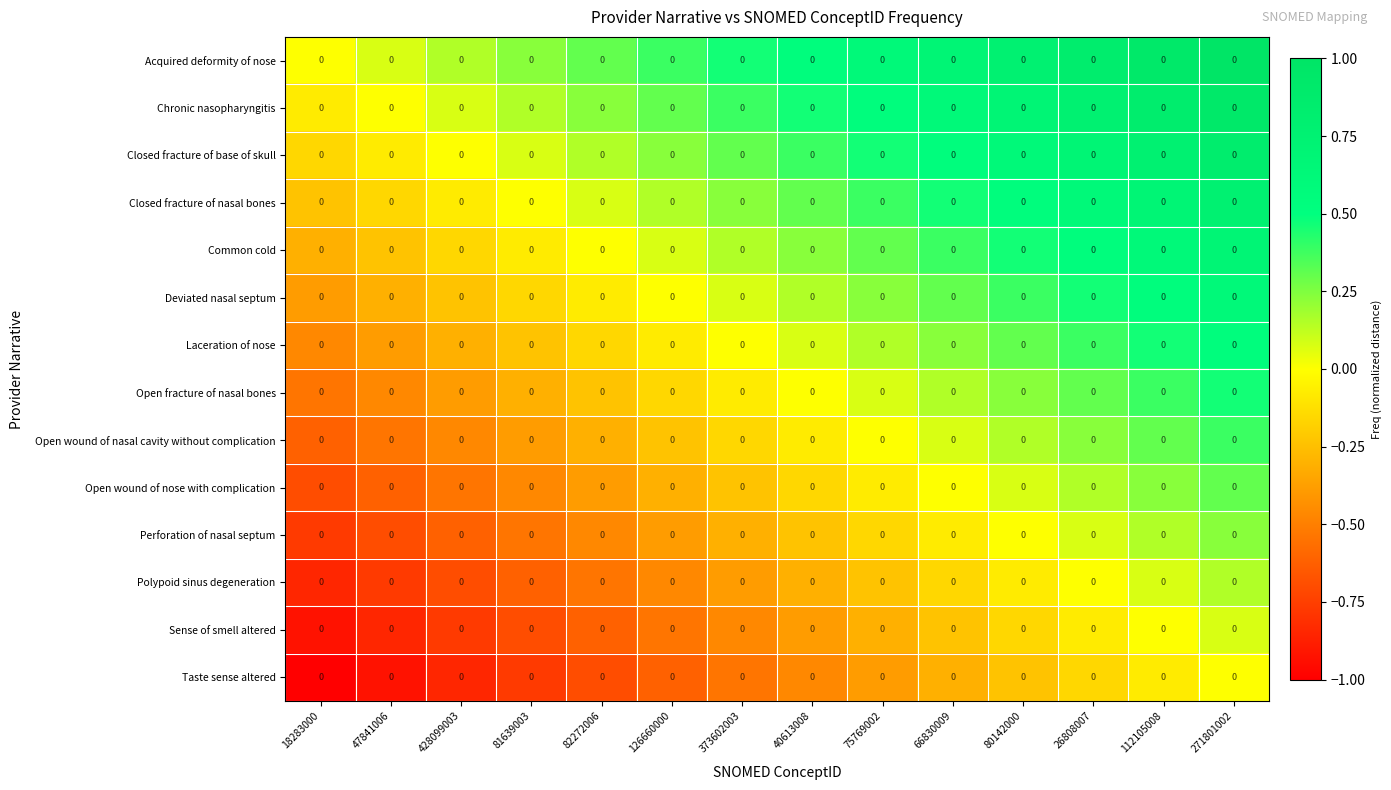

What is the maximum value shown in the chart?

1.0